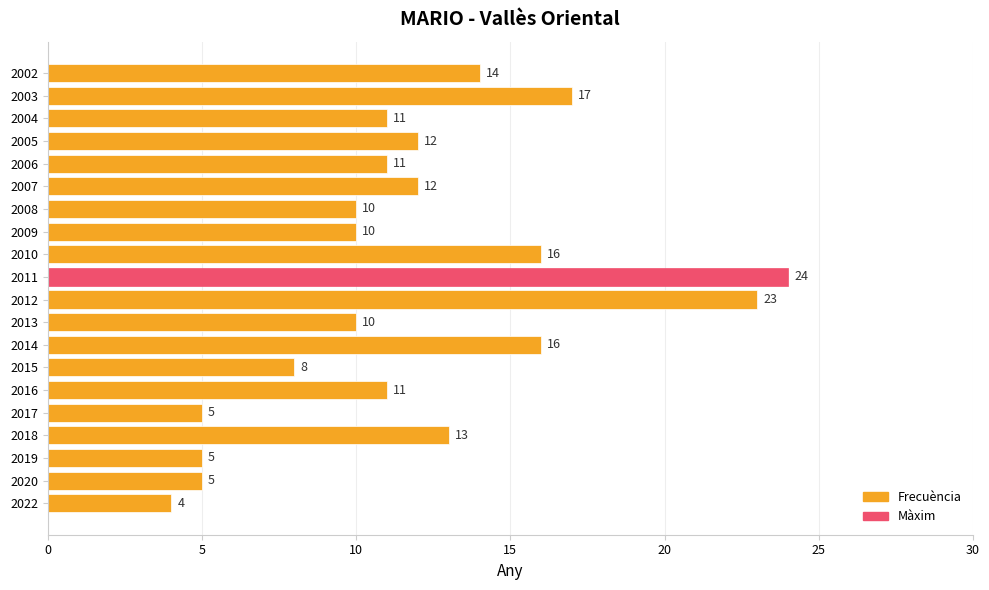

What is the difference between the maximum and second lowest values?

19